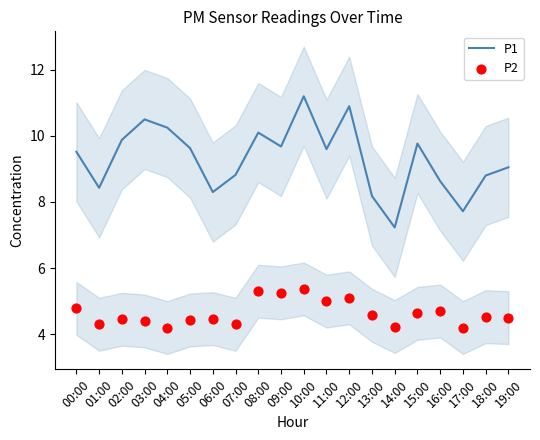

Is the value of P1 at 16:00 greater than the value of P2 at 11:00?

Yes